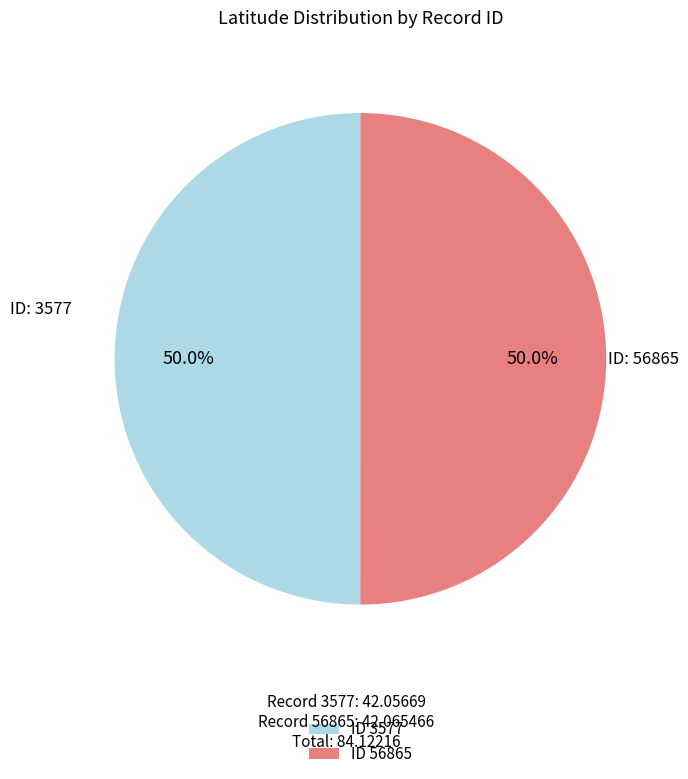

Is the sum of ID 56865 and ID 3577 greater than half?

Yes